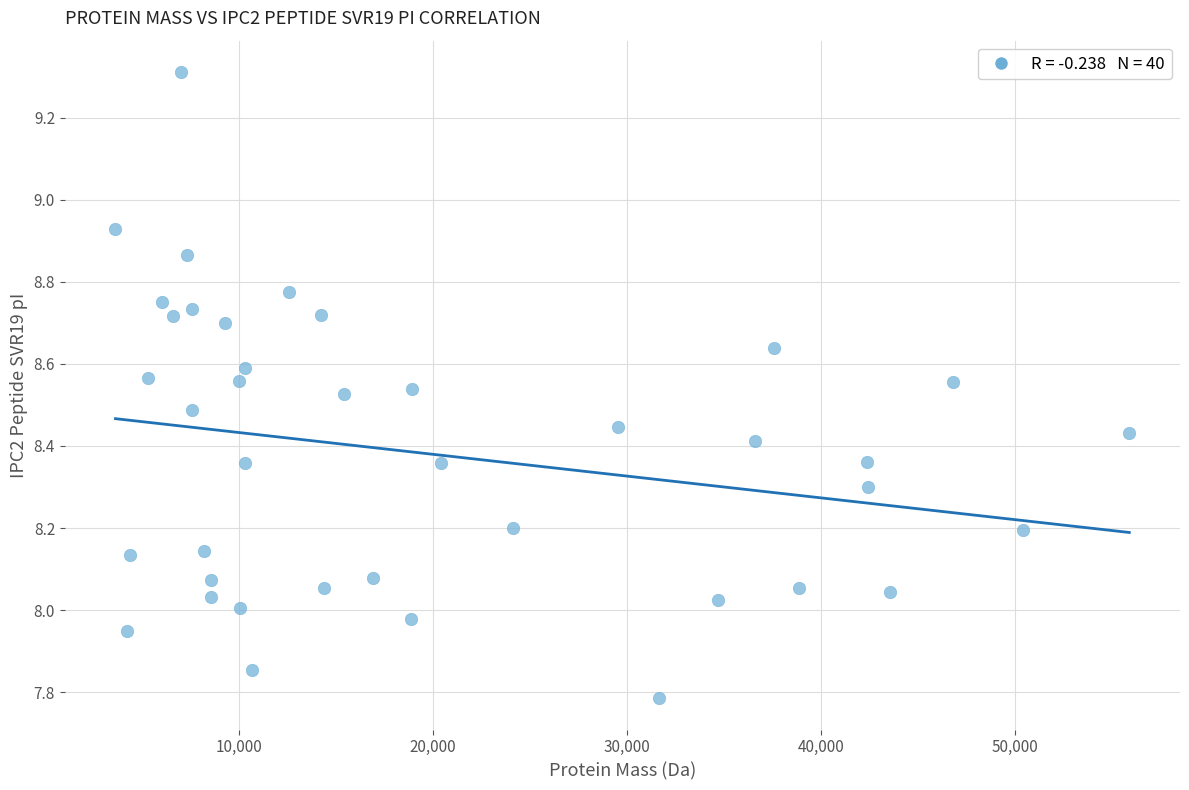

What is the range of X values (max minus min)?

52293.6